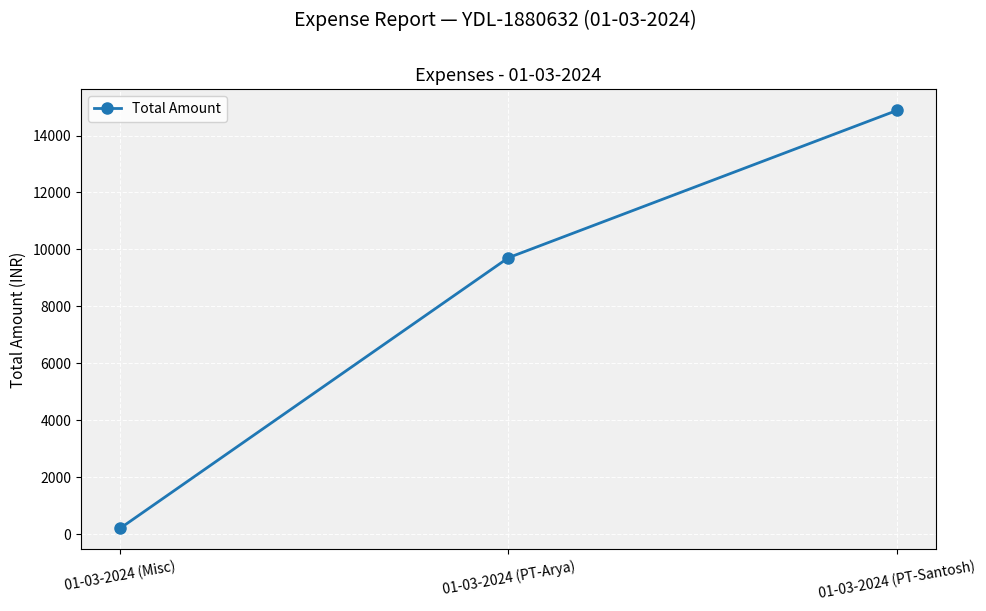

Where is the data nearest to the value 7539?

01-03-2024 (PT-Arya)